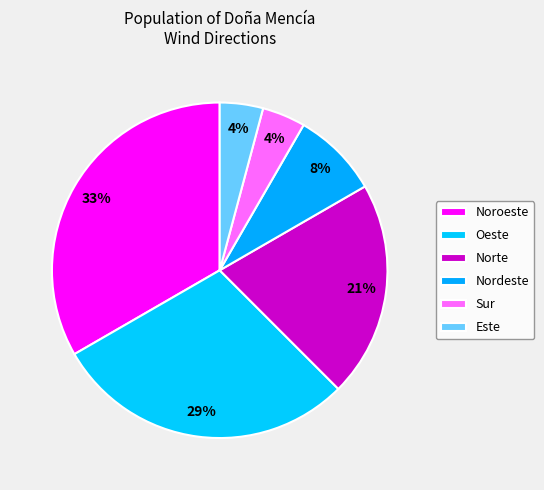

Count the number of slices in the pie.

6